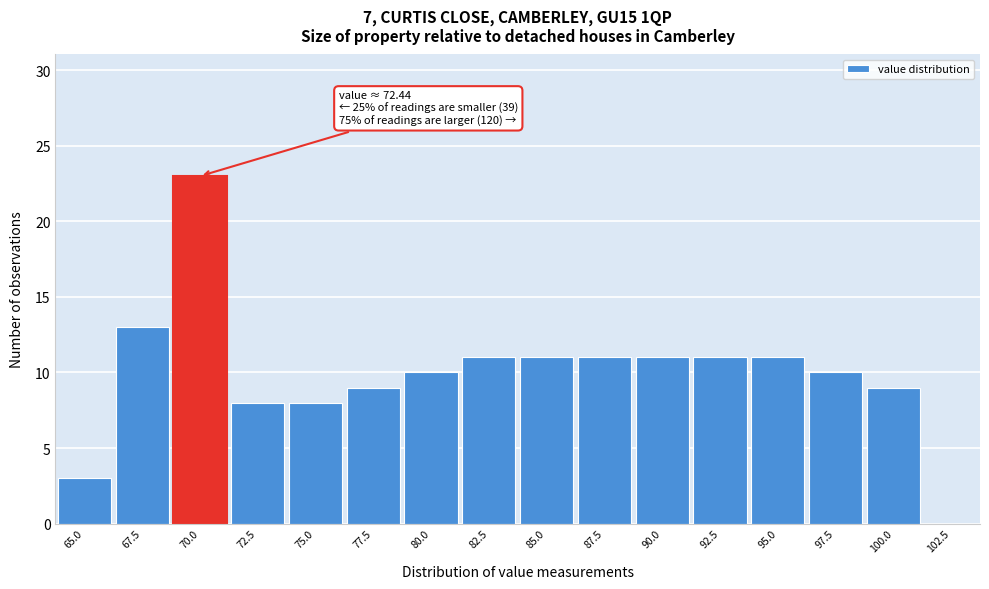

Reading left to right, list all the values displayed in this chart.

65.0=3	67.5=13	70.0=23	72.5=8	75.0=8	77.5=9	80.0=10	82.5=11	85.0=11	87.5=11	90.0=11	92.5=11	95.0=11	97.5=10	100.0=9	102.5=0